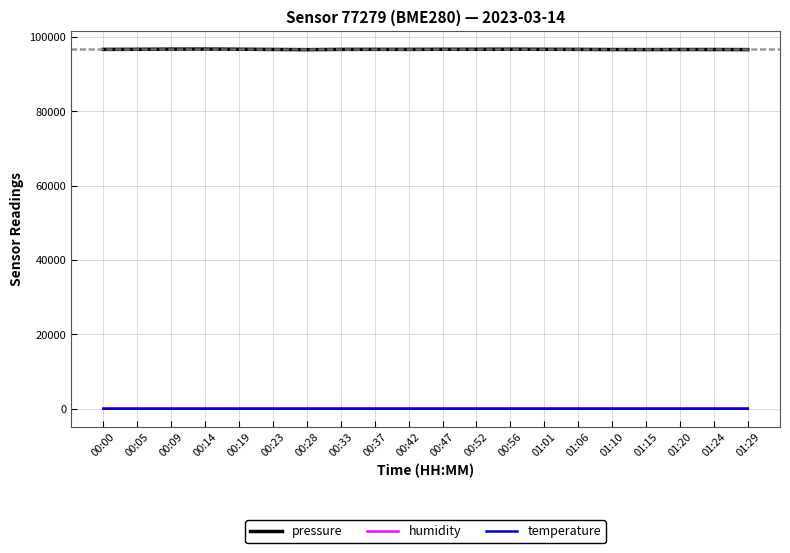

Which series has the largest total across all categories?

pressure